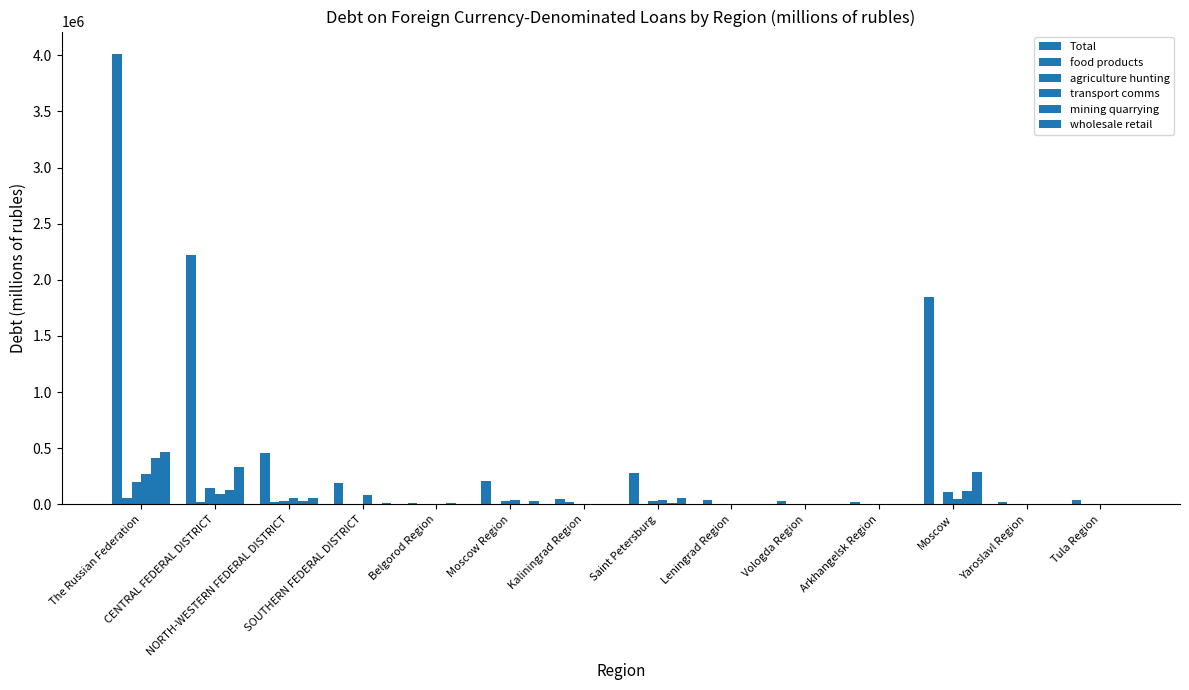

Reading left to right, what are all the values shown in this chart?

Total: 4011451	2222882	459379	186082	16355	205388	46329	278346	34433	26810	20057	1850706	17027	34730
food products: 56920	17312	23306	7524	292	4000	21442	1457	102	268	0	7228	0	0
agriculture hunting: 195914	147868	27101	4693	146	30653	187	26547	251	4	76	112087	0	0
transport comms: 271784	88126	60538	86429	200	36189	6456	39141	7227	0	3445	50314	0	560
mining quarrying: 413654	123903	31320	2884	8776	0	10	15884	5445	0	7021	115053	0	0
wholesale retail: 467017	329699	60044	13575	668	27451	1424	56688	321	59	136	291839	312	136